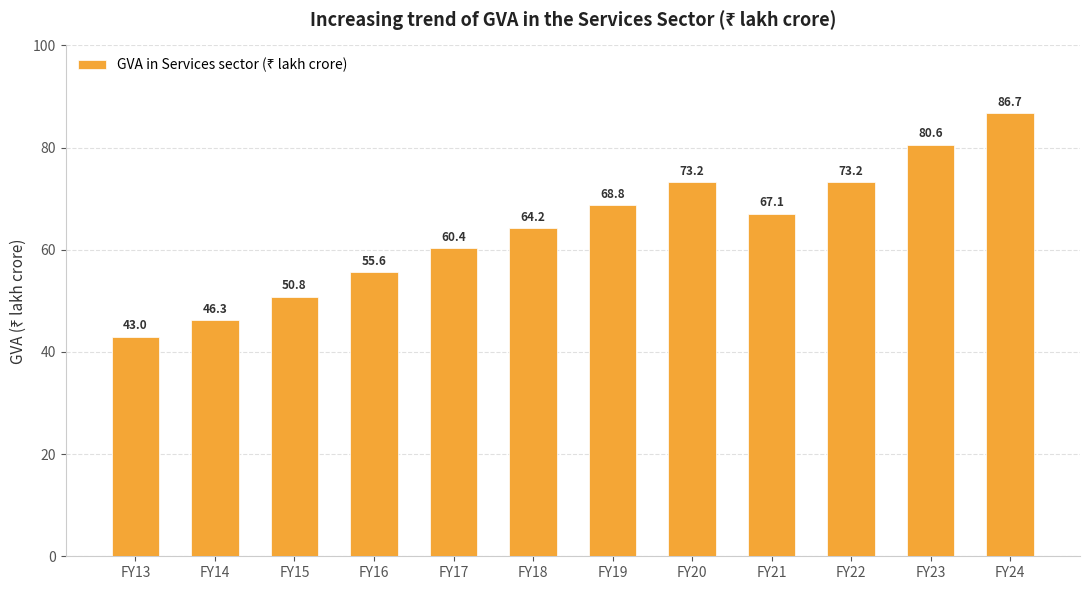

What is the minimum value shown in the chart?

43.0